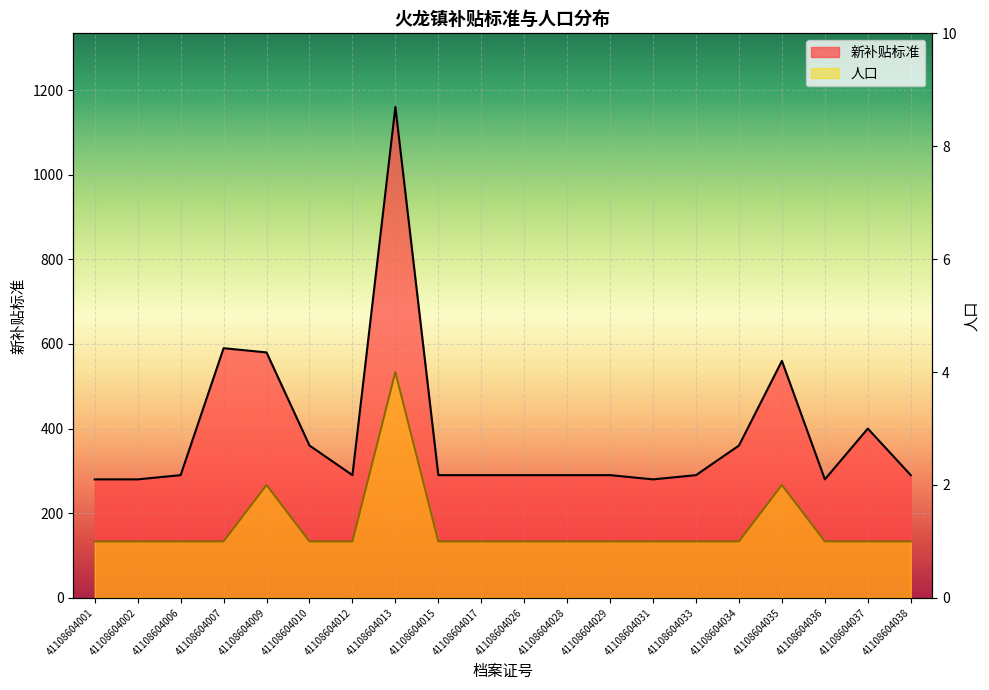

At which label does 新补贴标准 reach its minimum?

41108604001